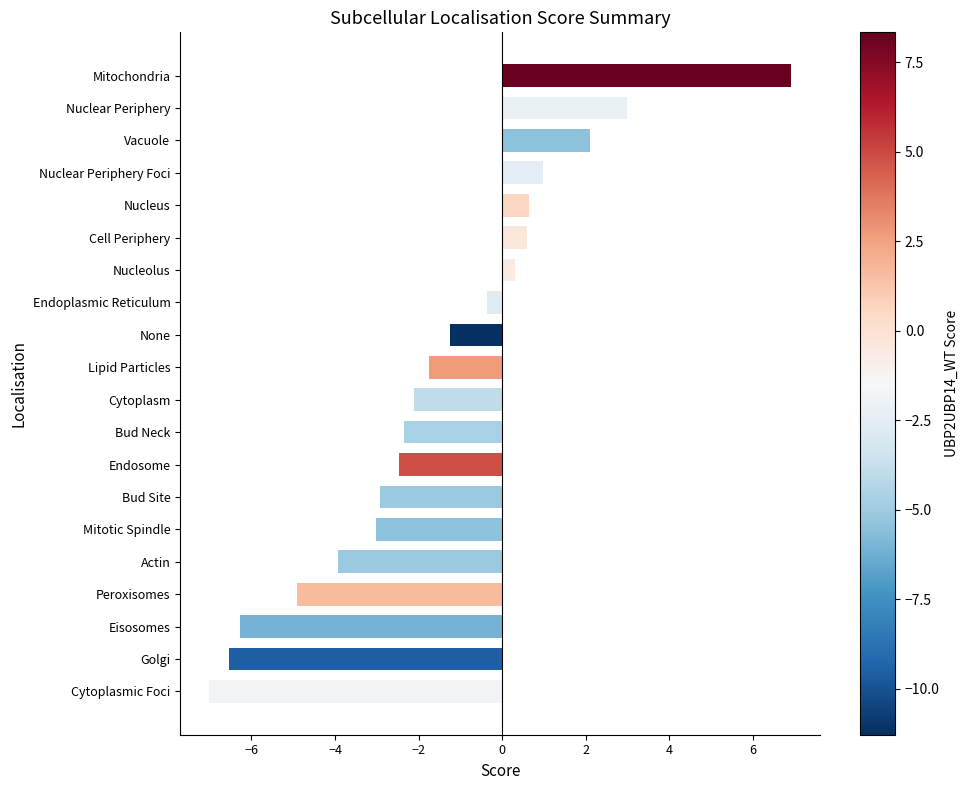

Is it true that the value at Actin is -3.9?

True